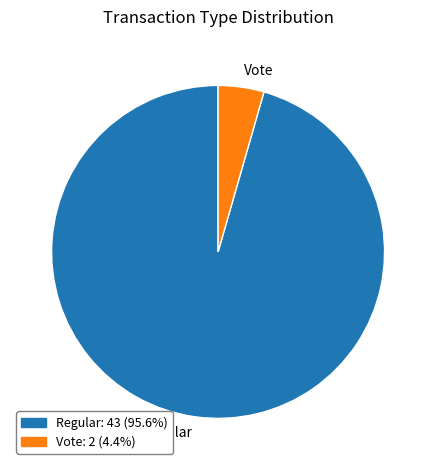

Do Vote and Regular together represent more than half of the pie?

Yes